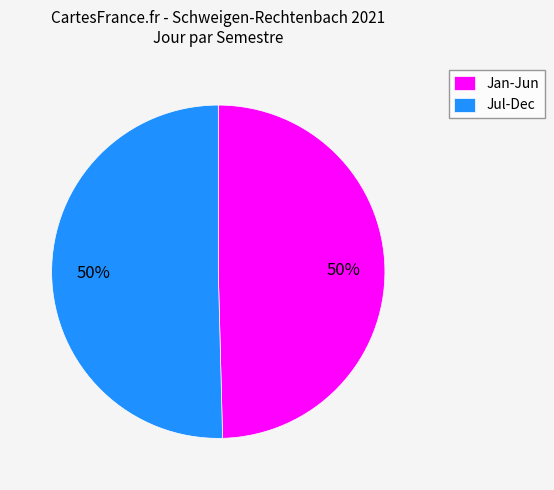

What is the ratio of the value at Jul-Dec to the value at Jan-Jun?

1.0